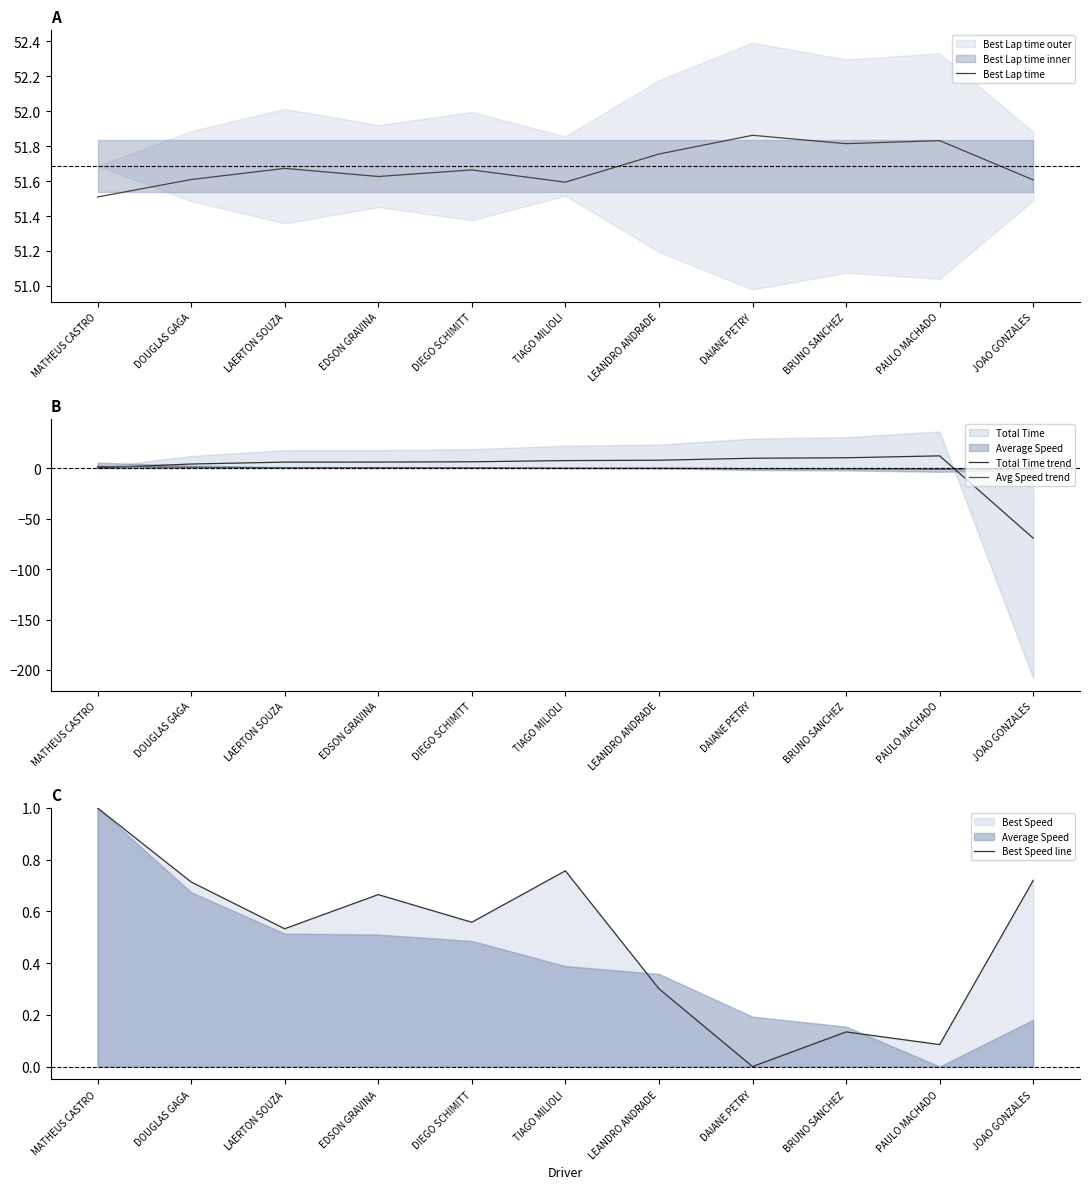

At DAIANE PETRY, list the series in order from largest to smallest.

Best Lap time, Total Time trend, Best Speed line, Avg Speed trend